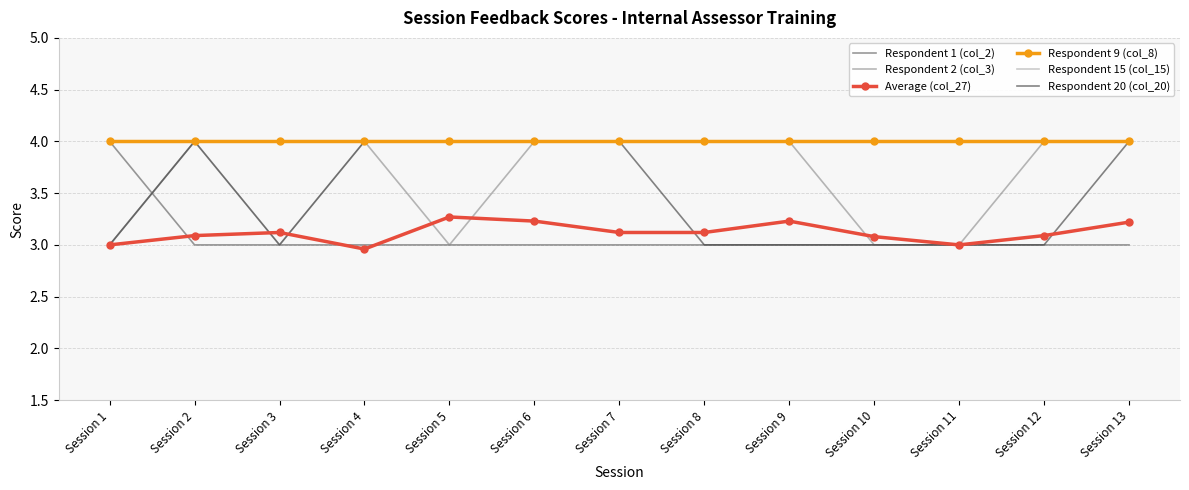

Which label corresponds to the smallest value in the chart?

Session 4